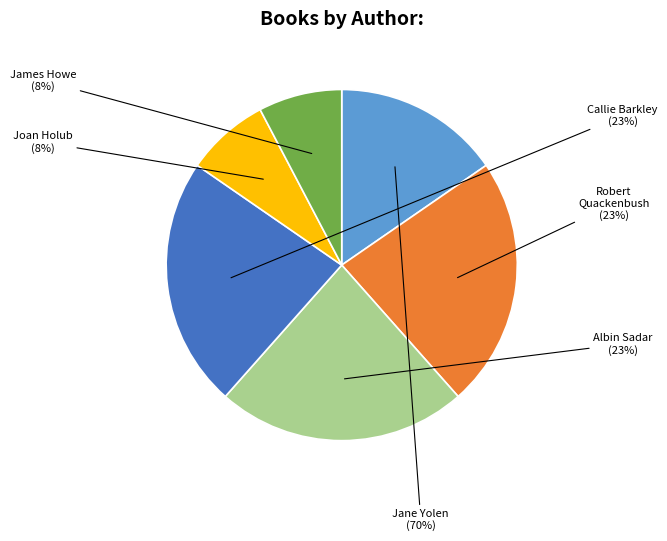

To the nearest percent, what portion does Albin Sadar (448221308) represent?

23%